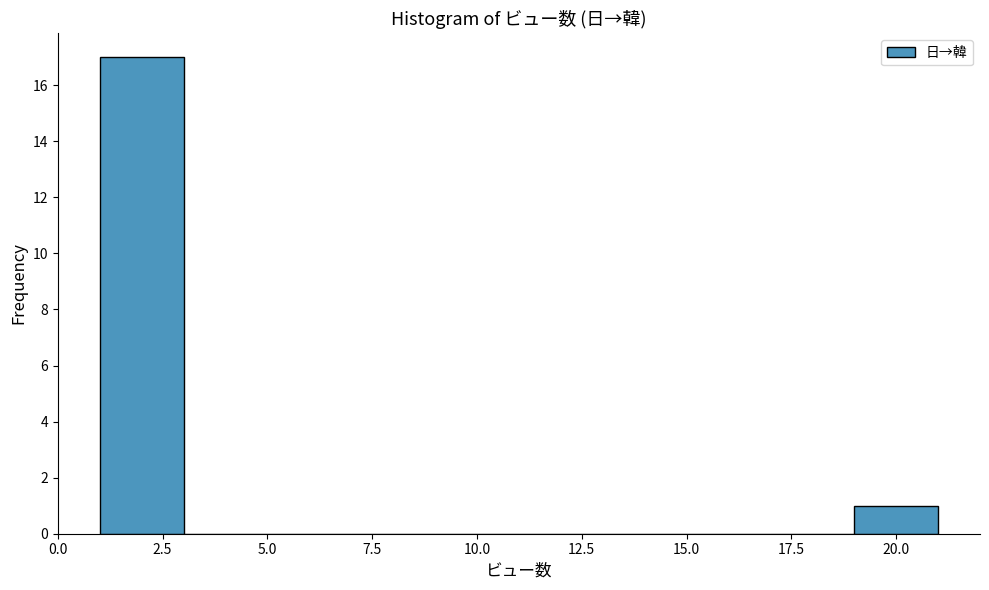

Which range on the x-axis has the tallest bar?

1 to 3